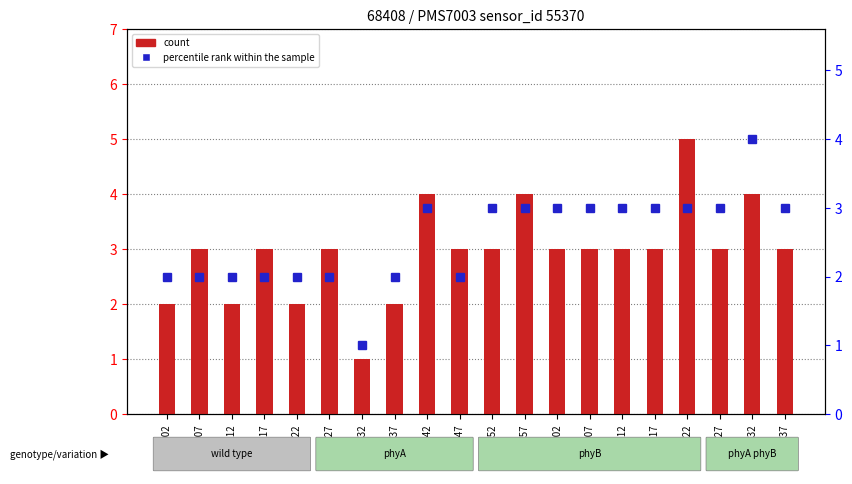

At which label is P1 (count) closest to 3?

00:07